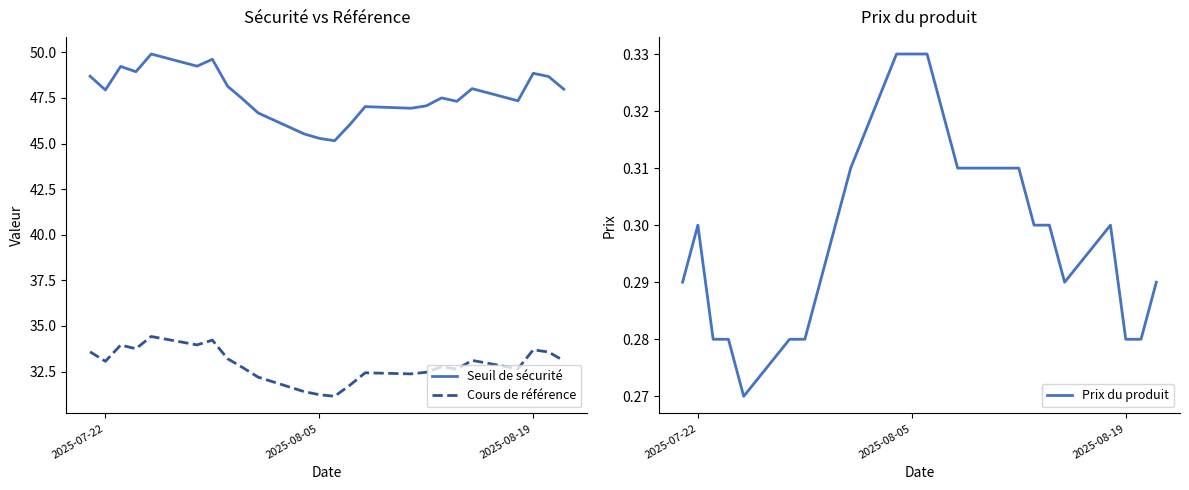

How many values in the Seuil de sécurité series are below 47?

6